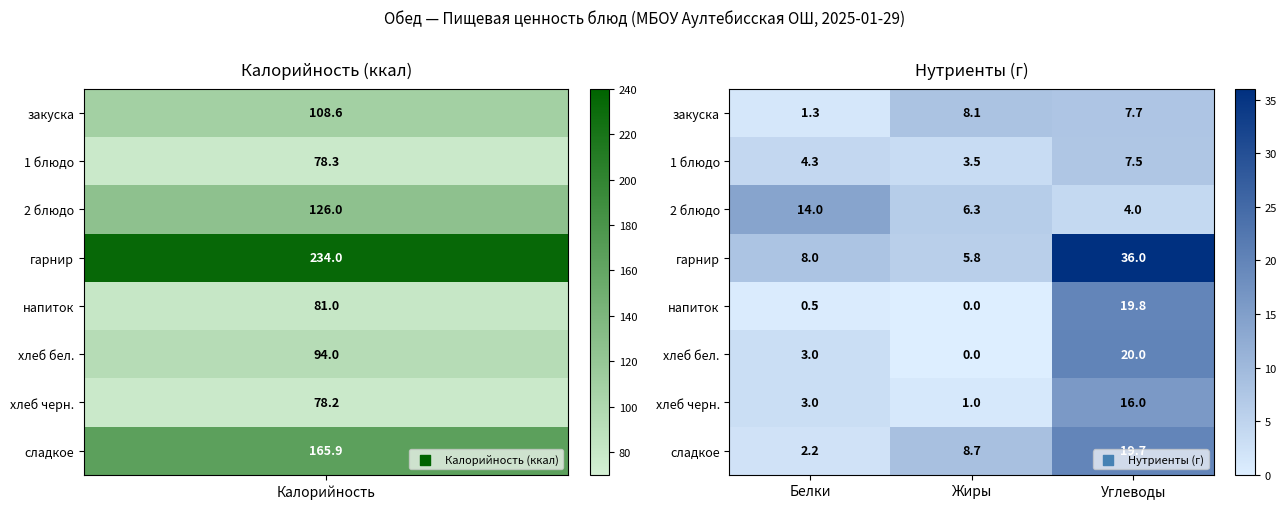

Is it true that 1 блюдо equals 11.3 at Углеводы?

False